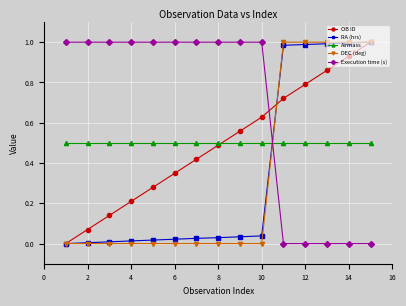

Which series ends up on top after the final intersection of Airmass and DEC (deg)?

DEC (deg)